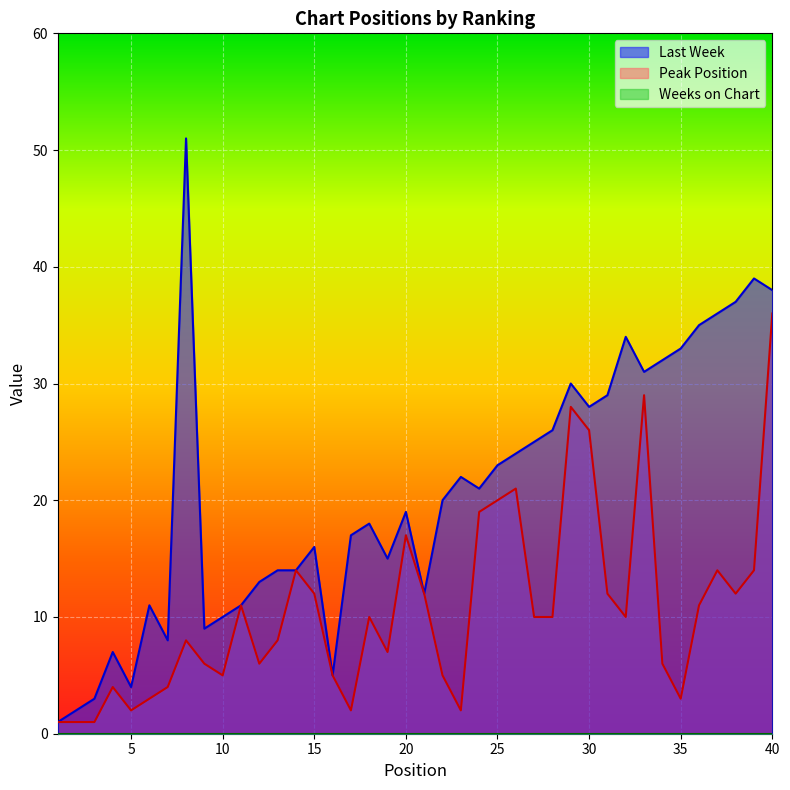

Which series has the largest range (max minus min)?

Last Week